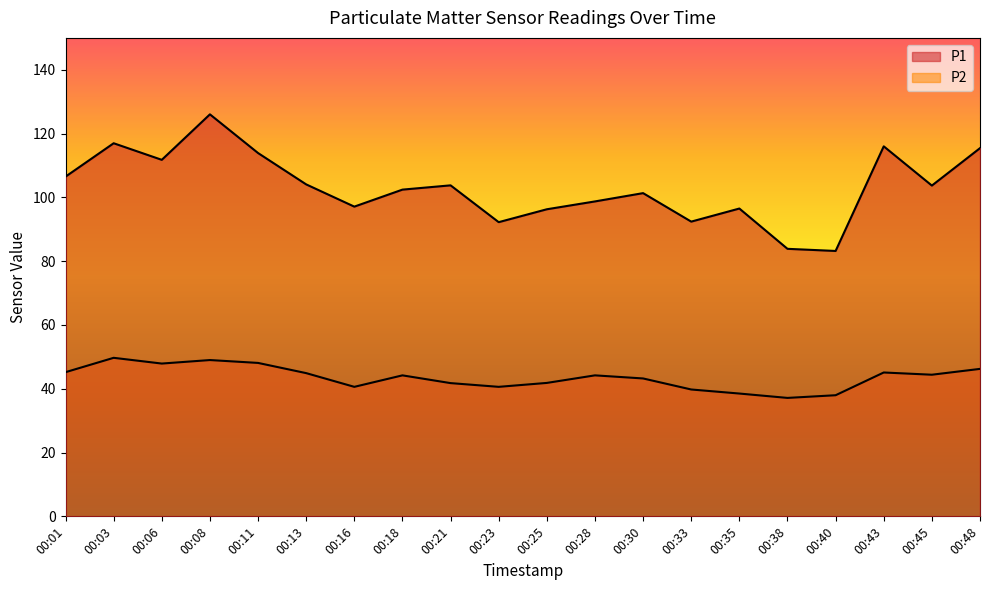

What is the sum of the P1 values at 00:01 and 00:08?

232.5